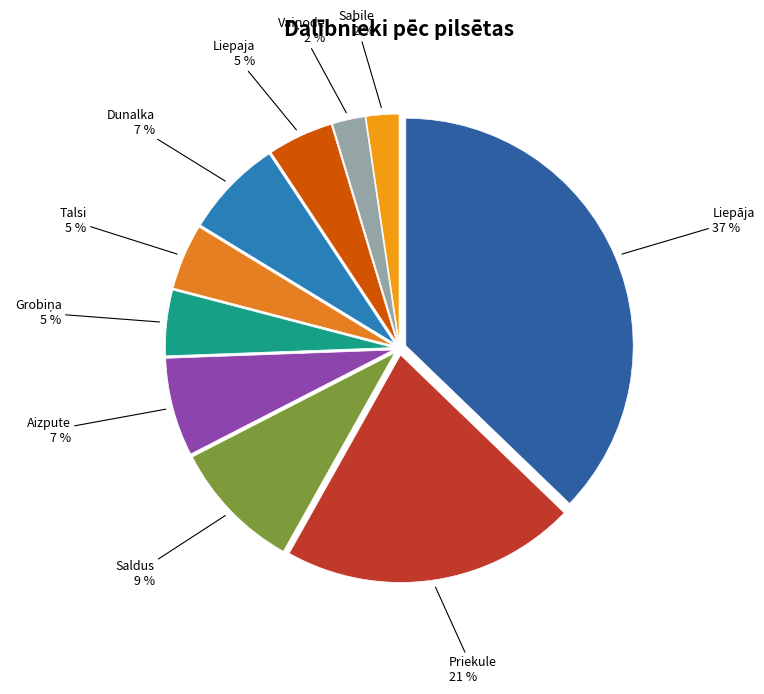

To the nearest percent, what is the difference between the largest and smallest slice percentages?

35%